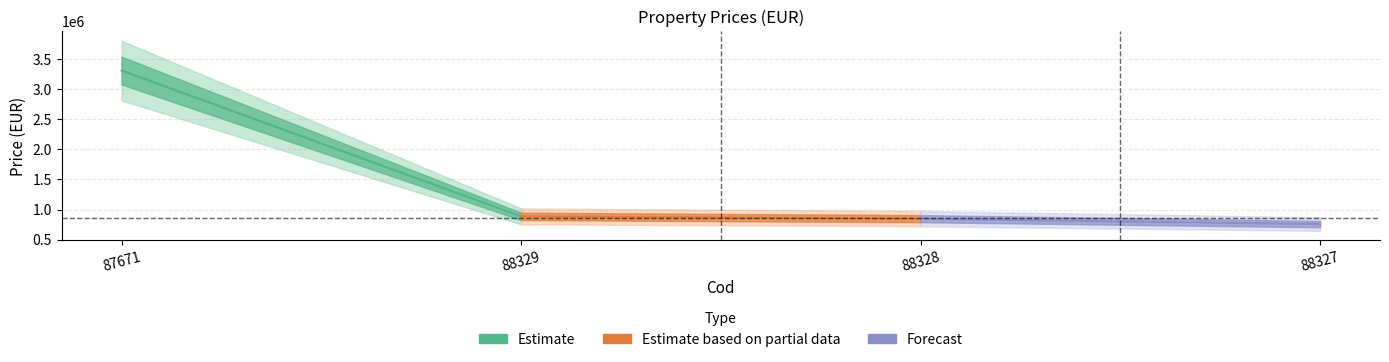

What is the average value?

1451268